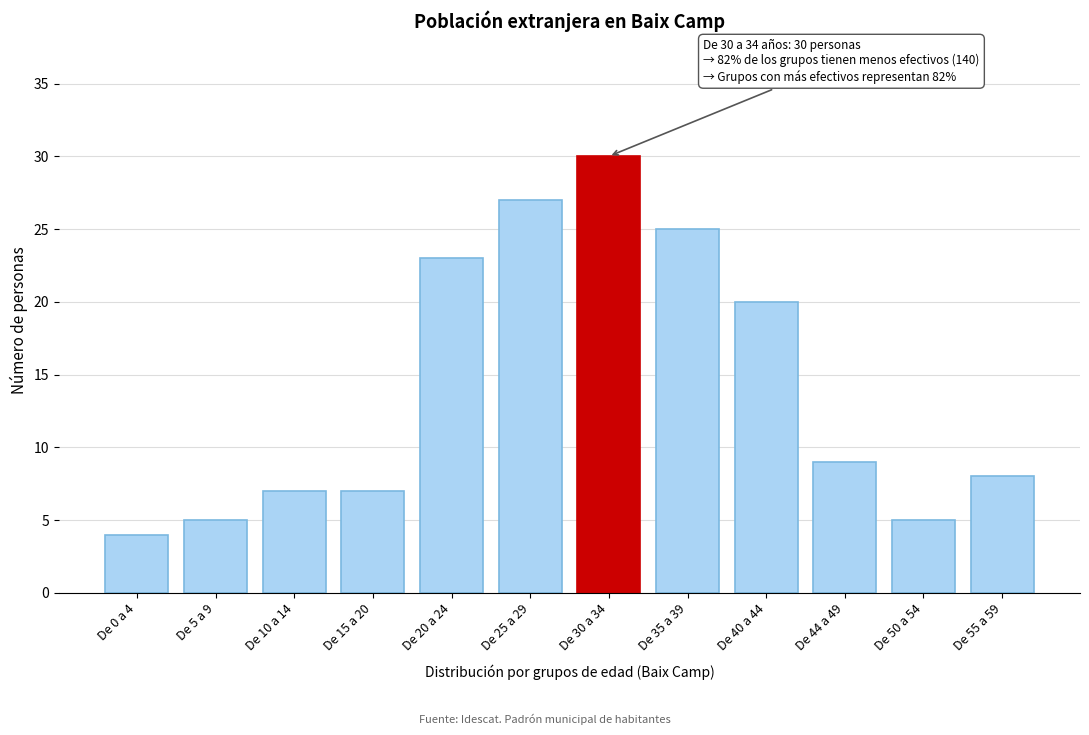

Reading right to left, transcribe all the data shown in this chart.

De 55 a 59=8	De 50 a 54=5	De 44 a 49=9	De 40 a 44=20	De 35 a 39=25	De 30 a 34=30	De 25 a 29=27	De 20 a 24=23	De 15 a 20=7	De 10 a 14=7	De 5 a 9=5	De 0 a 4=4